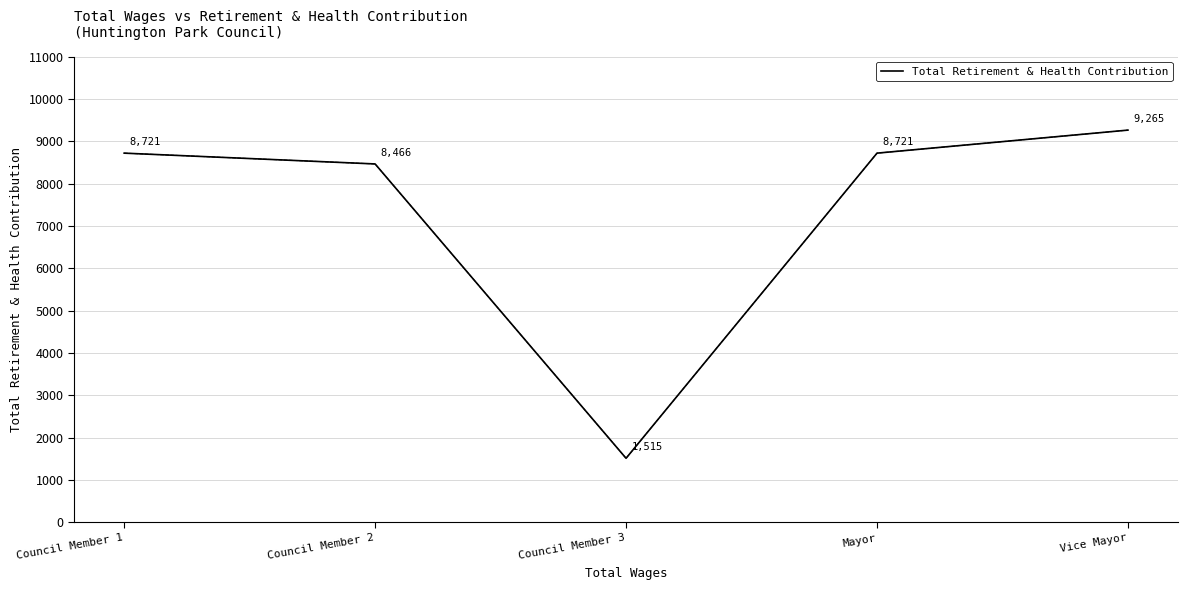

Where is the data nearest to the value 5390?

Council Member 2